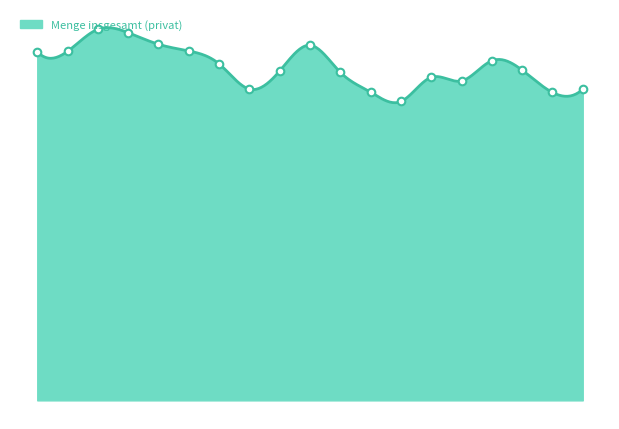

Between 2012 and 2011, which is larger?

2011